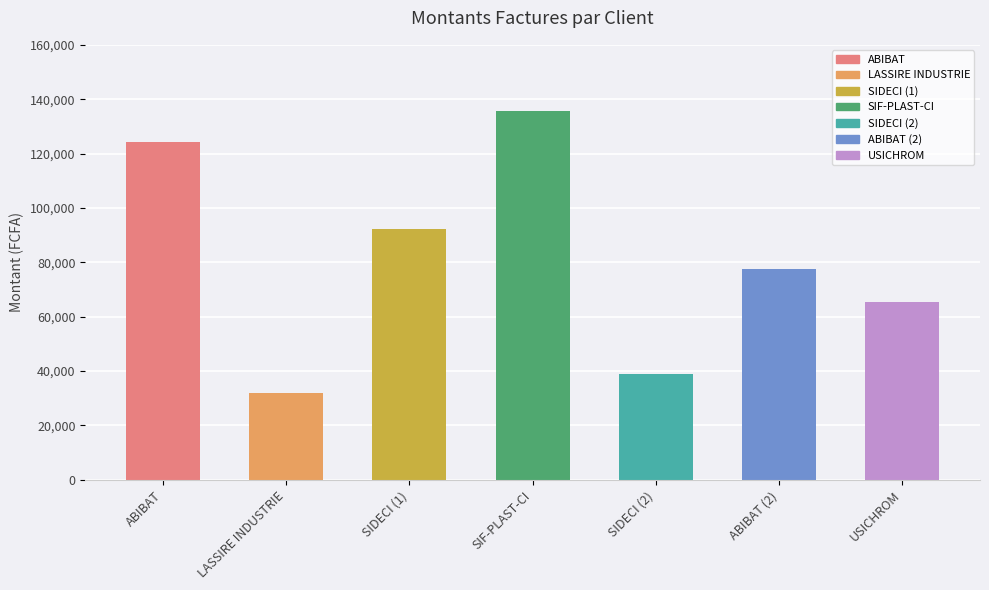

How many distinct data groups are displayed?

1